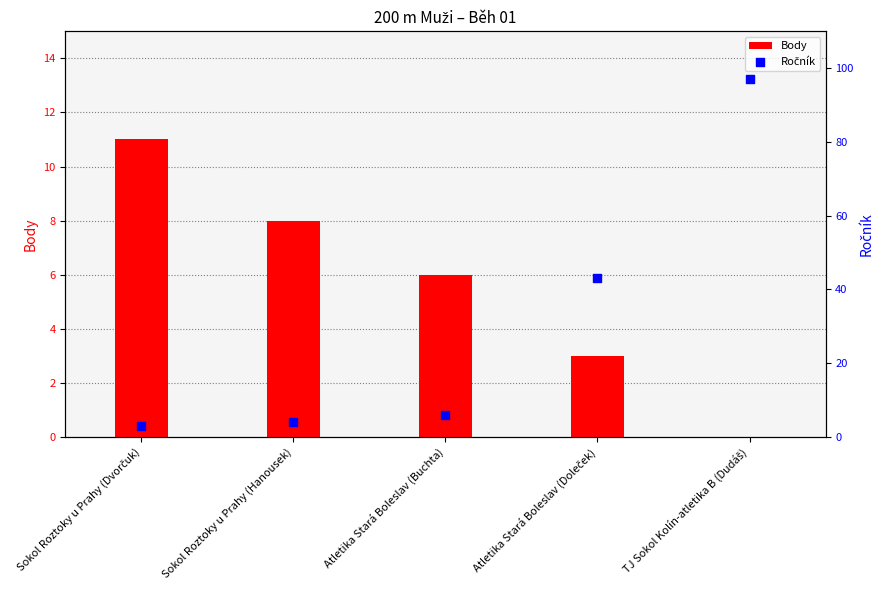

Which series has the largest Y range (max minus min)?

Ročník